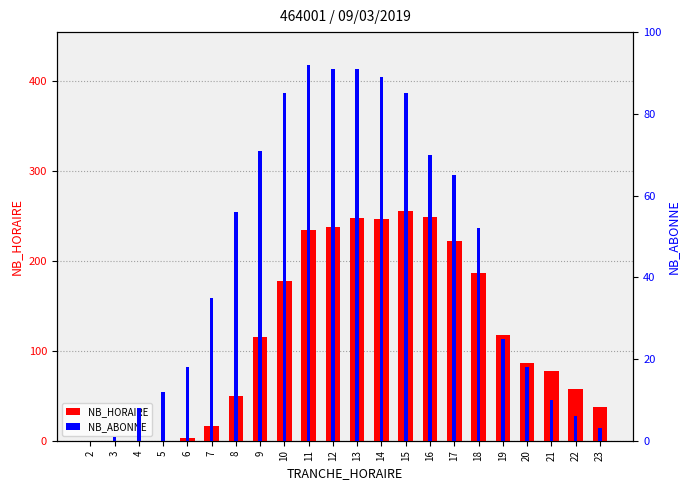

How many data points does each series have?

22